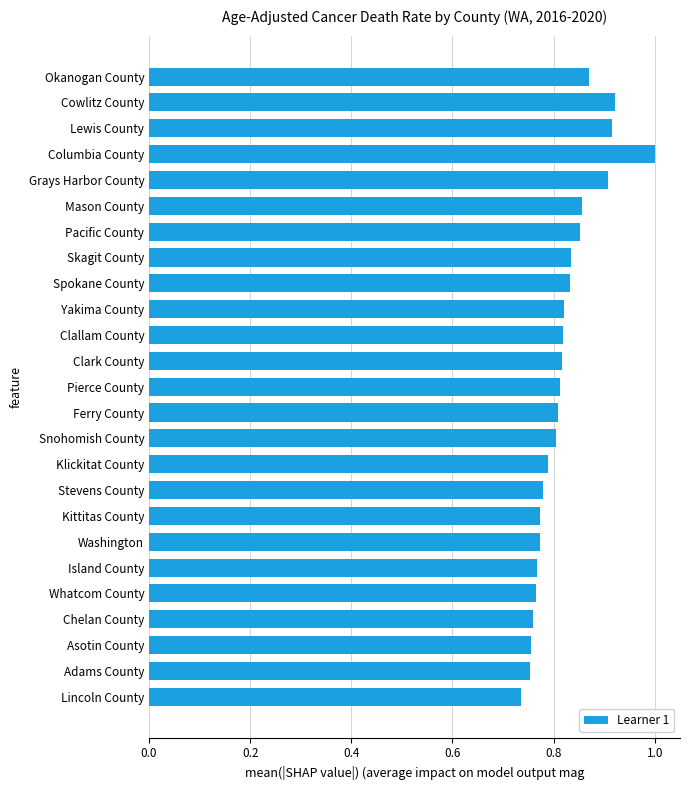

What is the greatest value displayed?

1.0